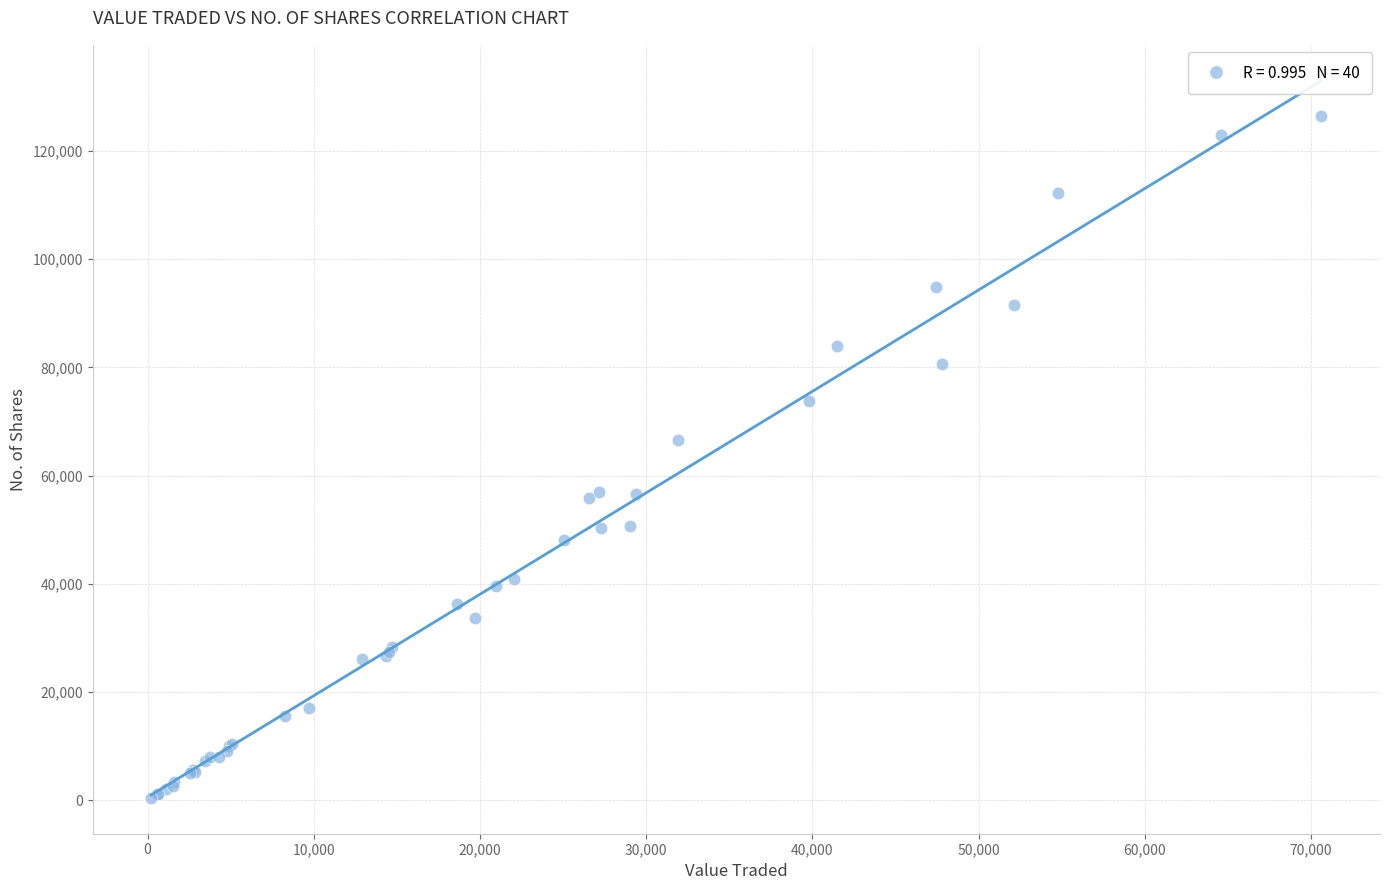

What Y value in the scatter plot is closest to 63439?

66610